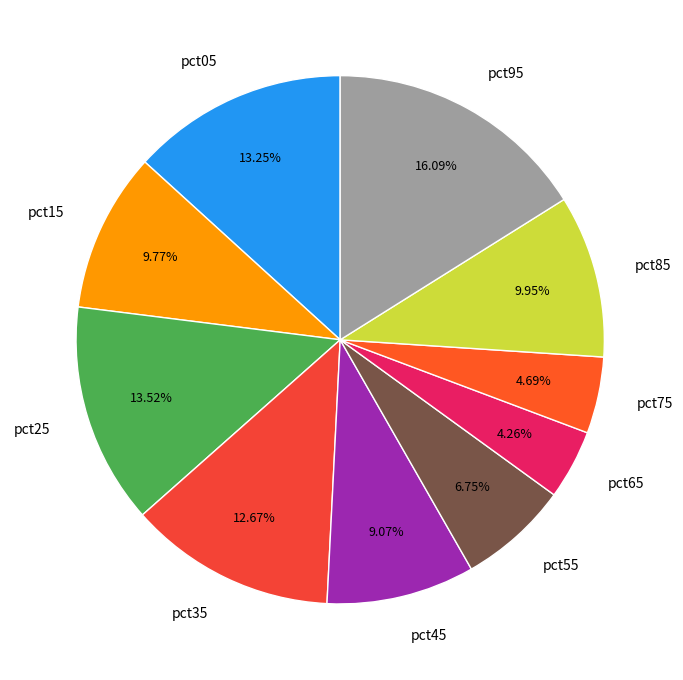

Combined, do pct75 and pct85 account for over 50%?

No